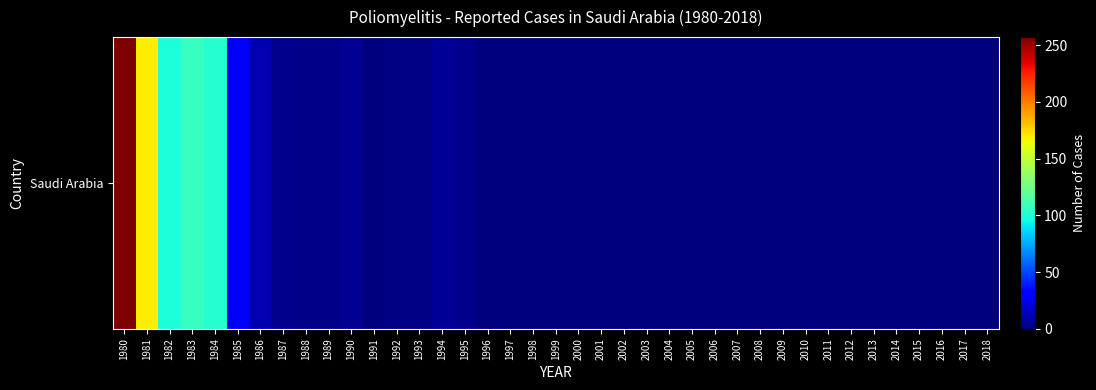

What is the difference between the maximum and minimum values?

257